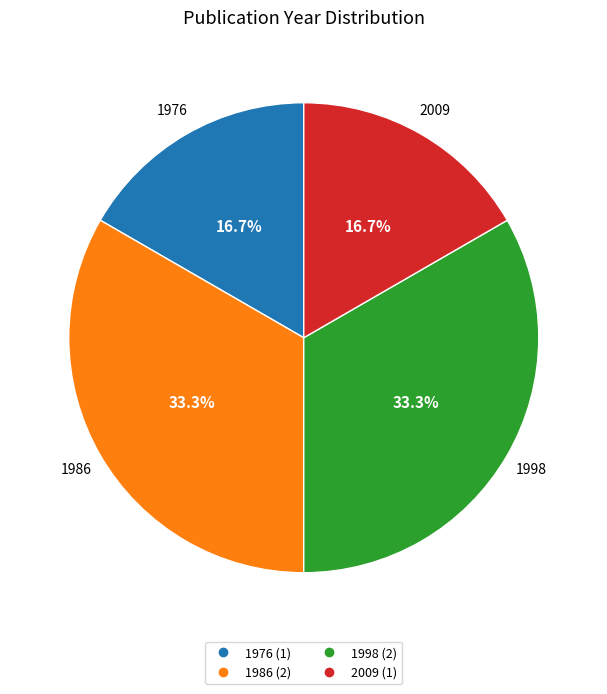

How many segments does this pie chart have?

4